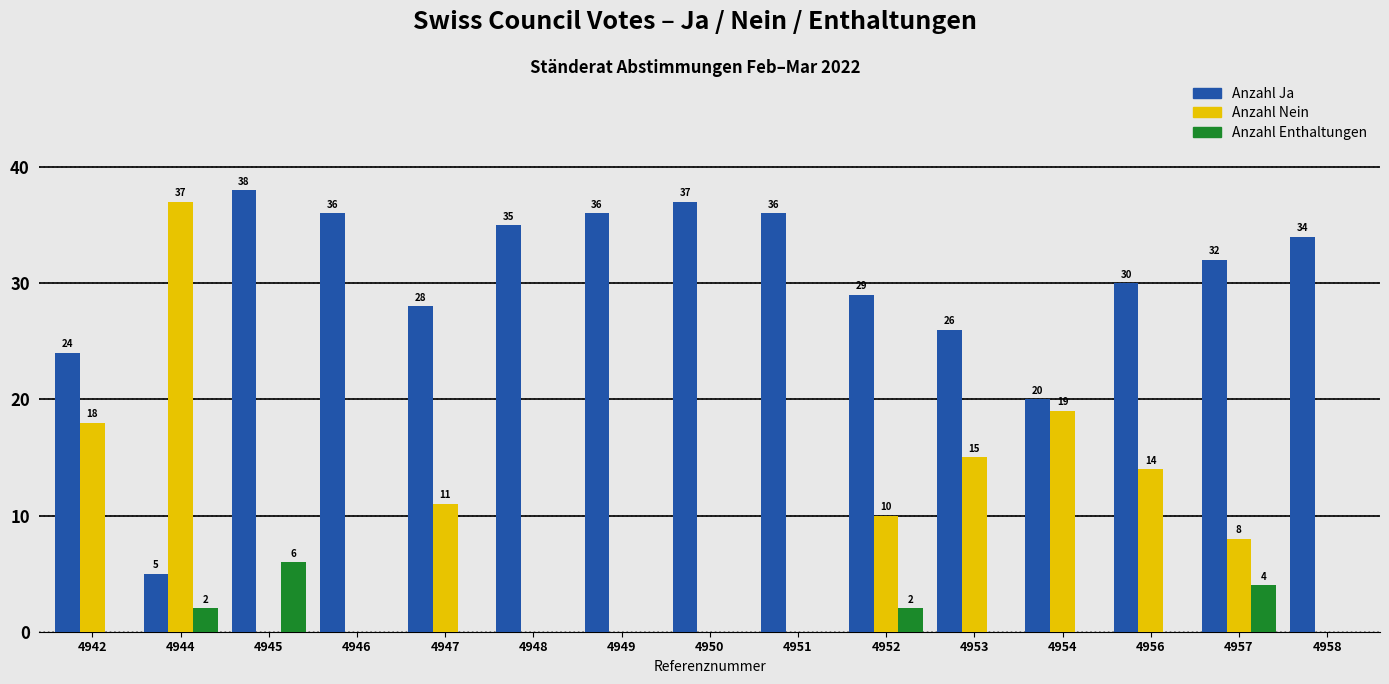

Are the bars horizontal?

No